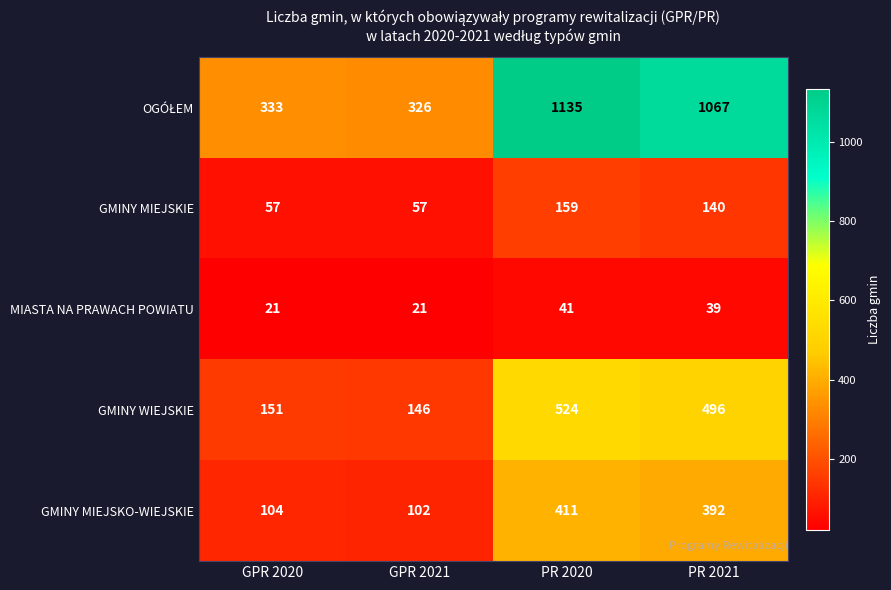

Count the MIASTA NA PRAWACH POWIATU values in the range 21 to 41.

4